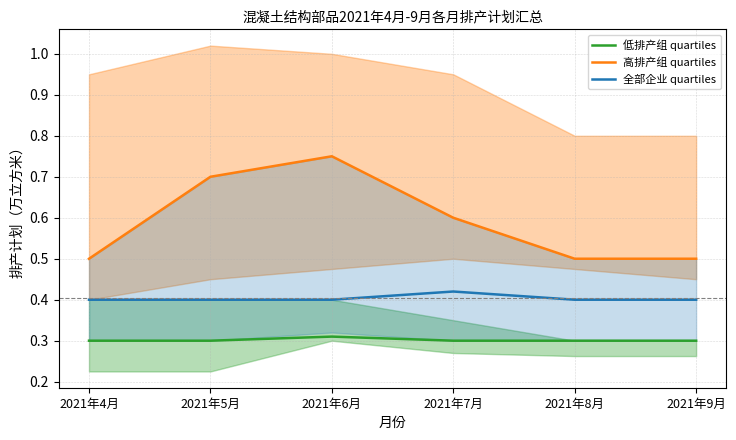

Reading left to right, what are all the values shown in this chart?

低排产组 quartiles: 0.3	0.3	0.3	0.3	0.3	0.3
高排产组 quartiles: 0.5	0.7	0.8	0.6	0.5	0.5
全部企业 quartiles: 0.4	0.4	0.4	0.4	0.4	0.4